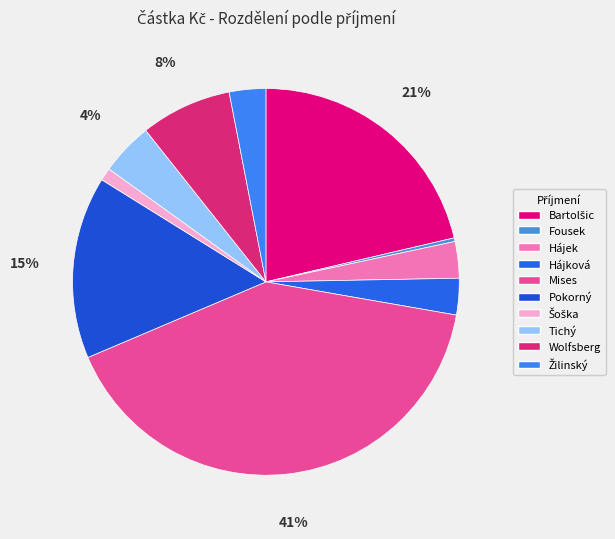

Is there a majority slice in this chart?

No